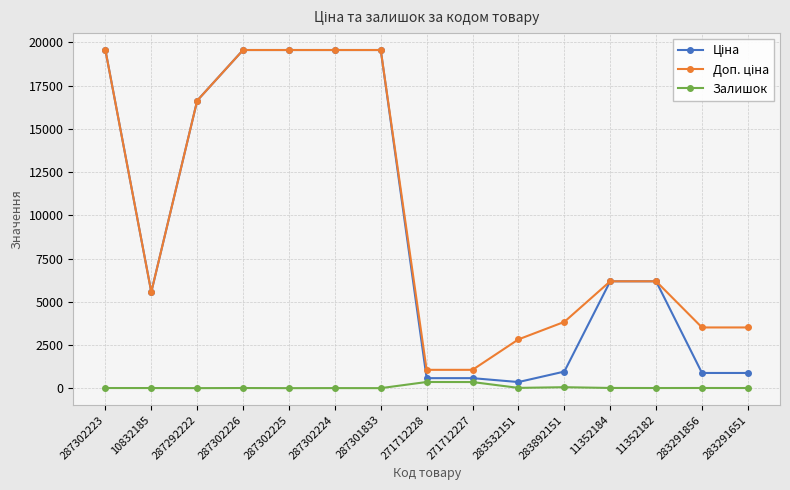

At how many categories does at least one series exceed 1761?

13